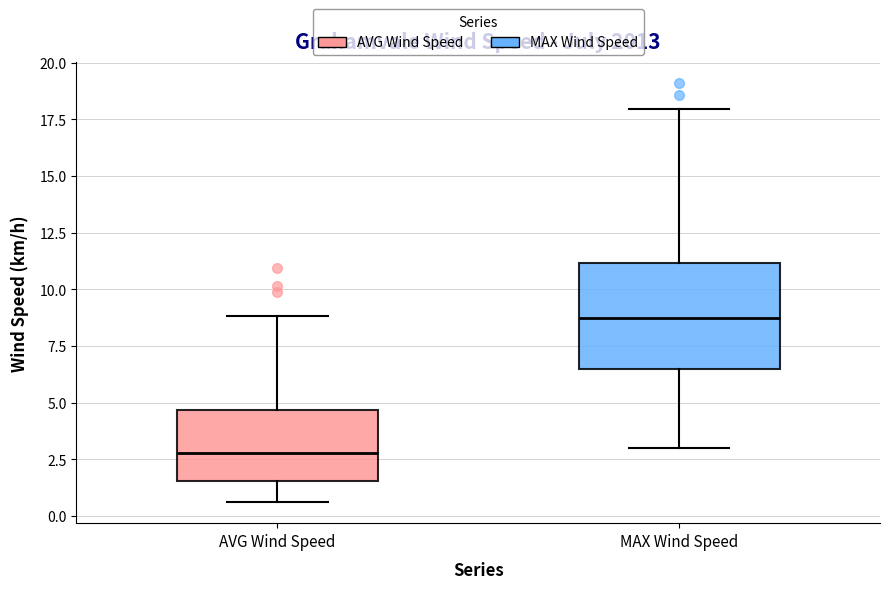

Reading left to right, transcribe this box plot: for each box, give where its median line is, the range the box spans, and where its two whiskers end, as read against the y-axis. The values are not printed on the chart, so give them approximately, as read against the axis.

AVG Wind Speed: median 3.0, box 1.5 to 4.5, whiskers 0.5 to 9.0
MAX Wind Speed: median 8.5, box 6.5 to 11.0, whiskers 3.0 to 18.0